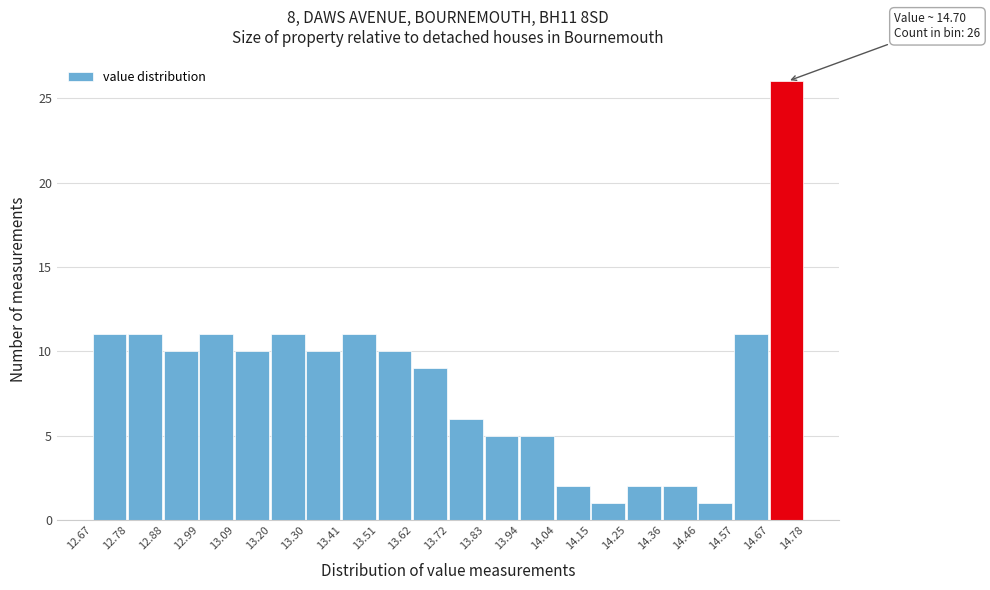

Over which range of the x-axis is the bar tallest?

14.67 to 14.78